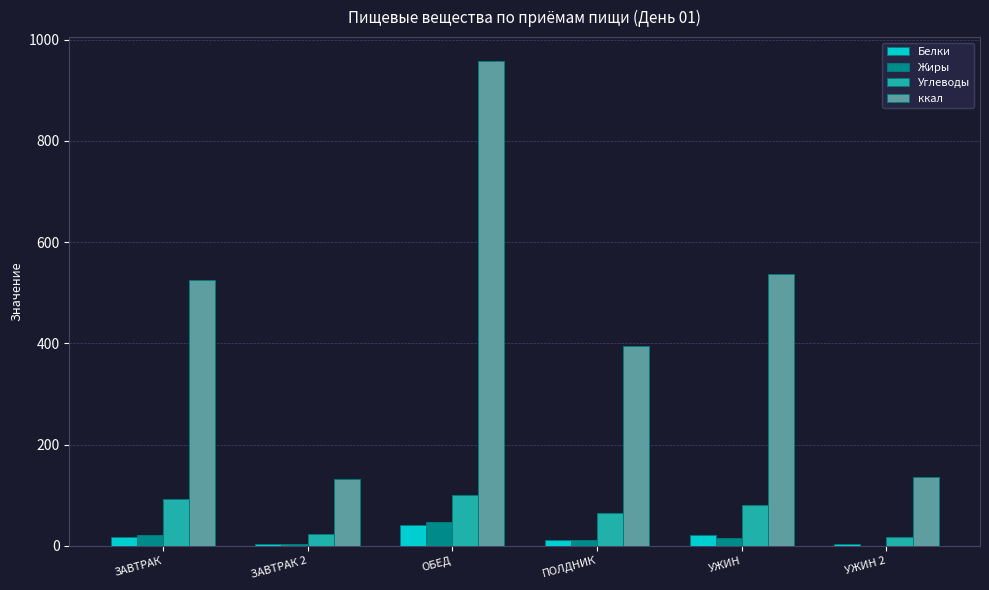

What is the total value across all series at ОБЕД?

1146.4